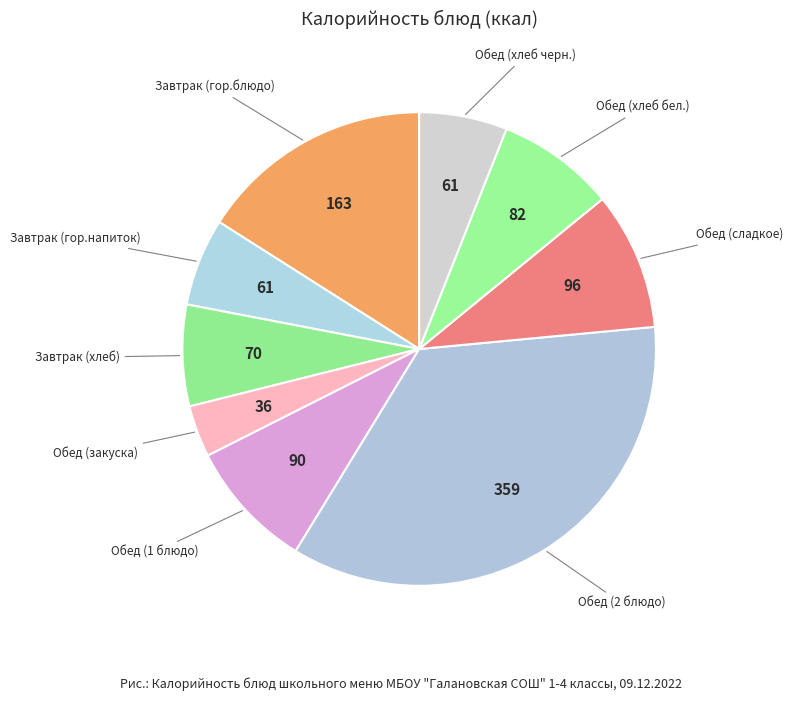

How many slices are in this pie chart?

9